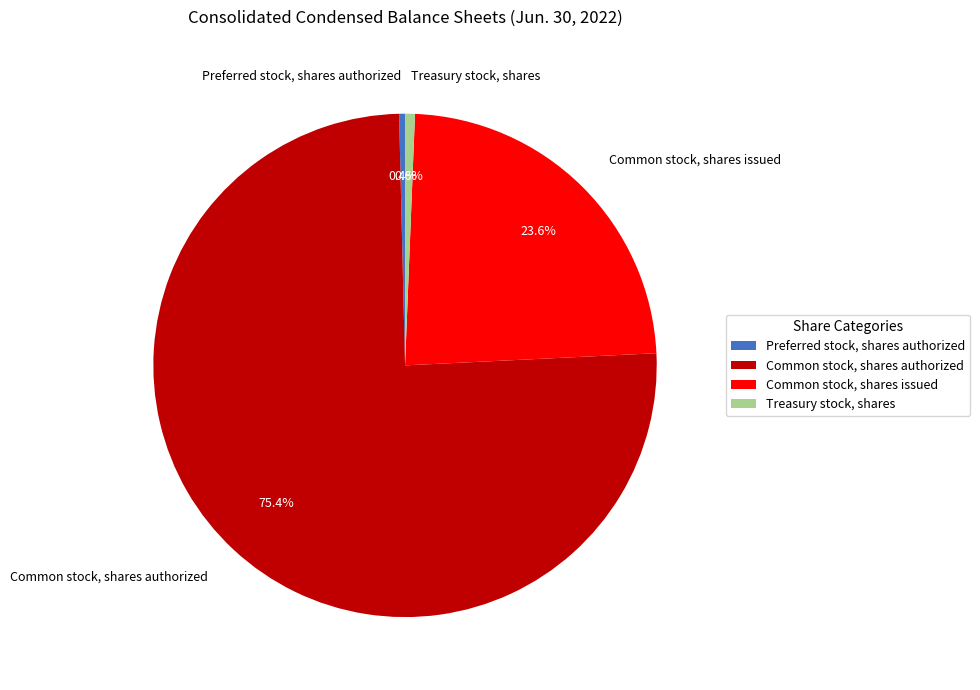

What is the largest slice in the pie chart?

Common stock, shares authorized